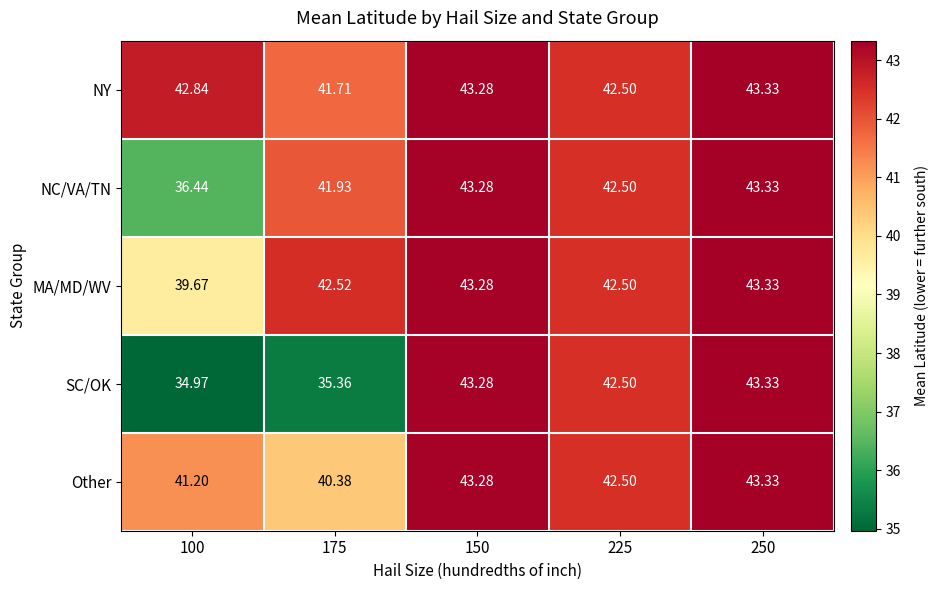

Is the value of NC/VA/TN at 100 greater than the value of NY at 250?

No